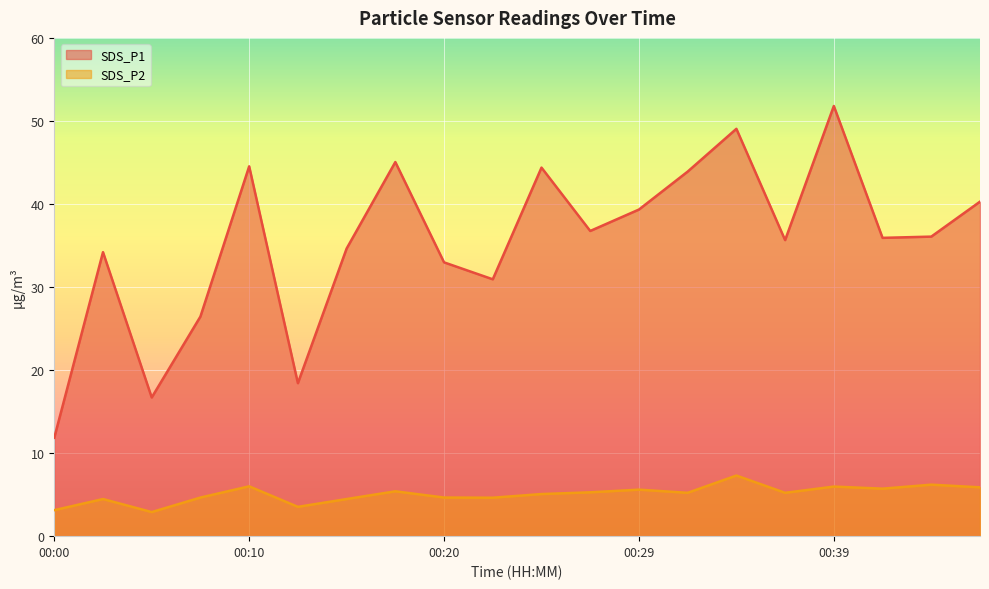

At which category is the sum across all series the highest?

00:39